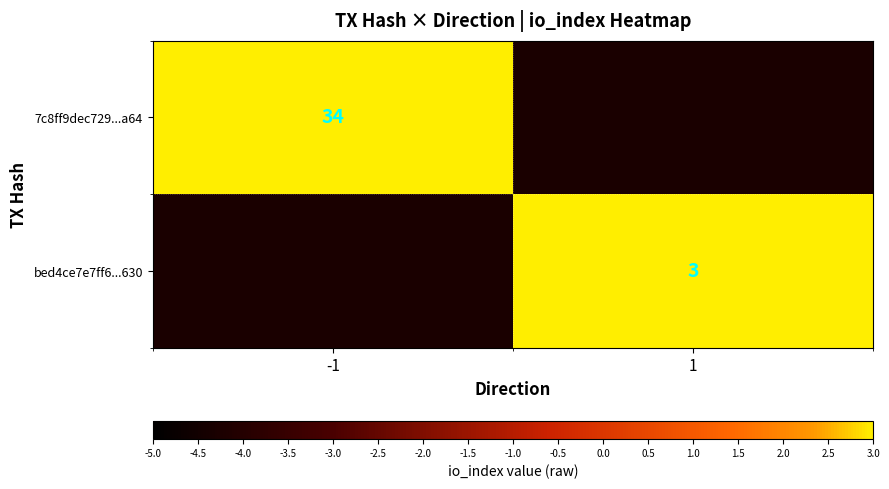

The 7c8ff9dec729...a64 series shows 34 at -1. True or false?

True